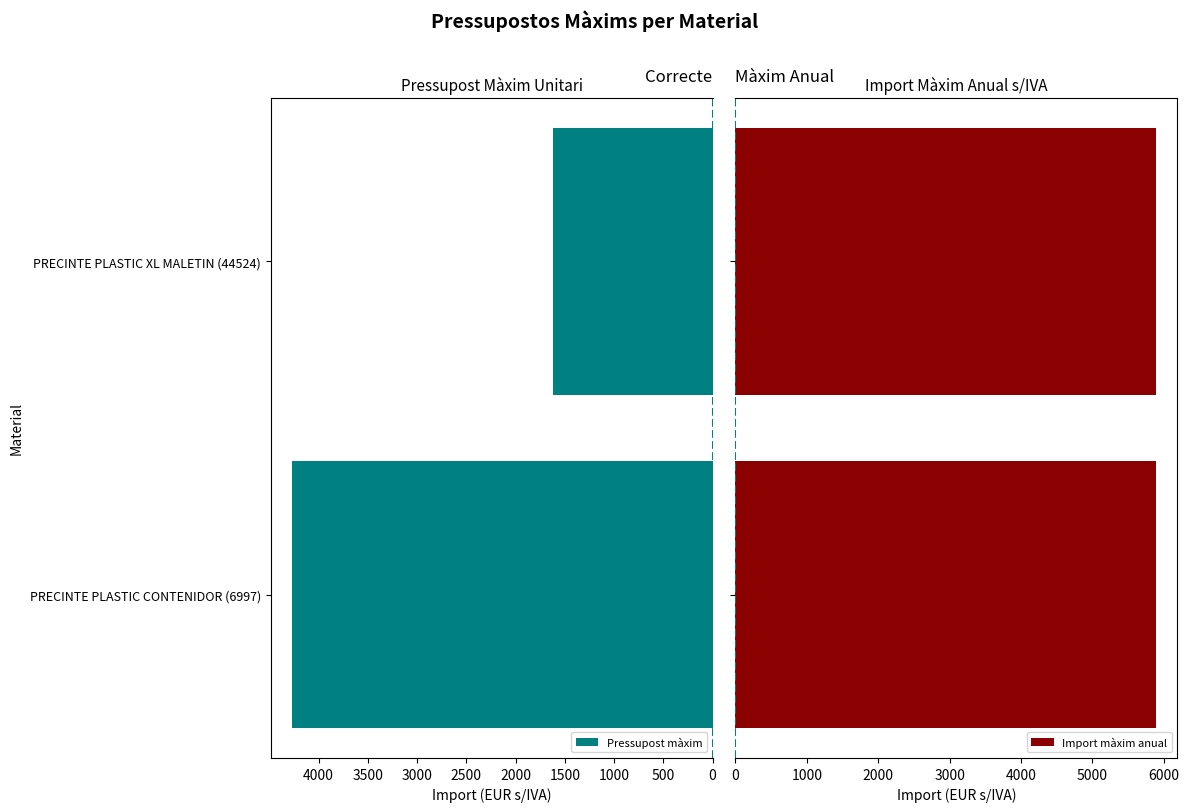

Is it true that Pressupost màxim equals 603 at PRECINTE PLASTIC XL MALETIN (44524)?

False